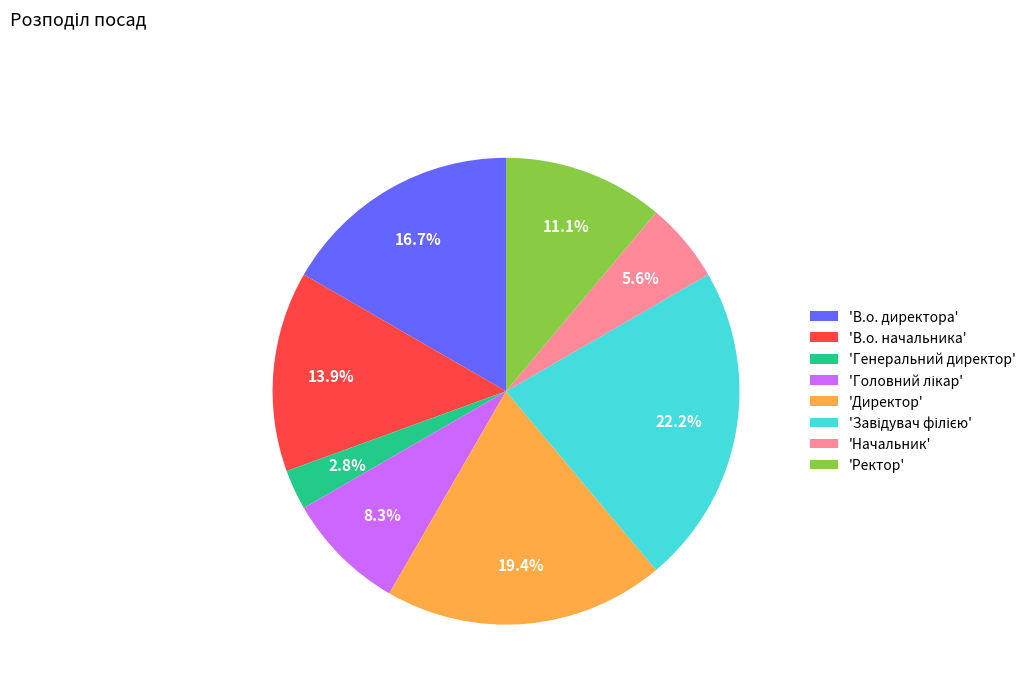

What is the ratio of the value at 'В.о. директора' to the value at 'Ректор'?

1.5